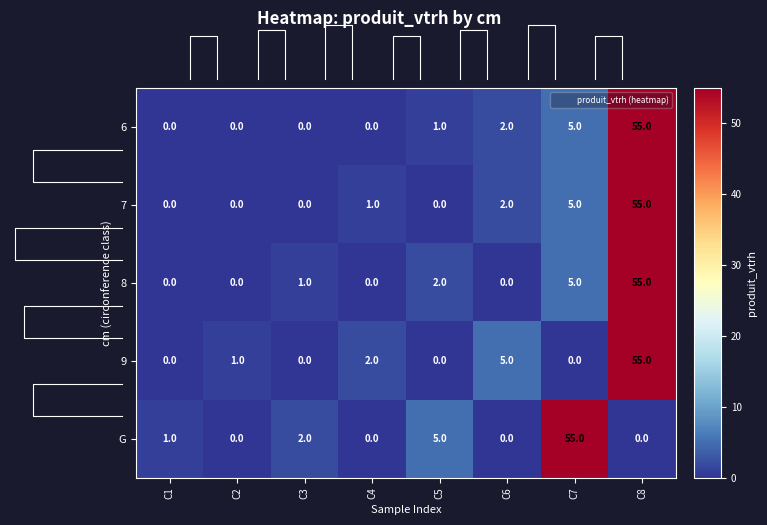

The value of 6 at 9 is 3. True or false?

False